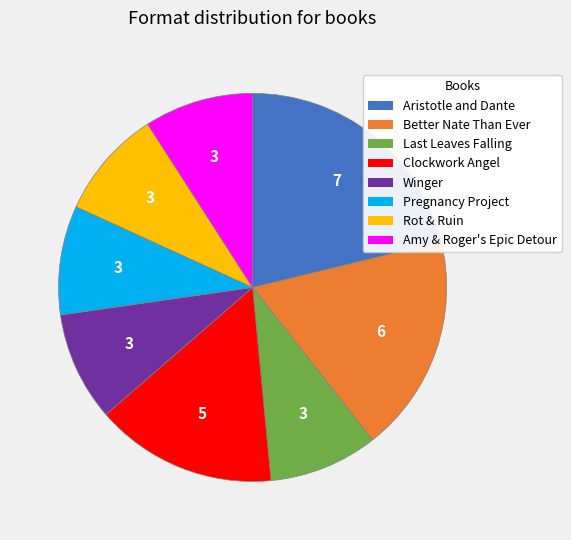

Which category has the biggest portion of the pie?

Aristotle and Dante